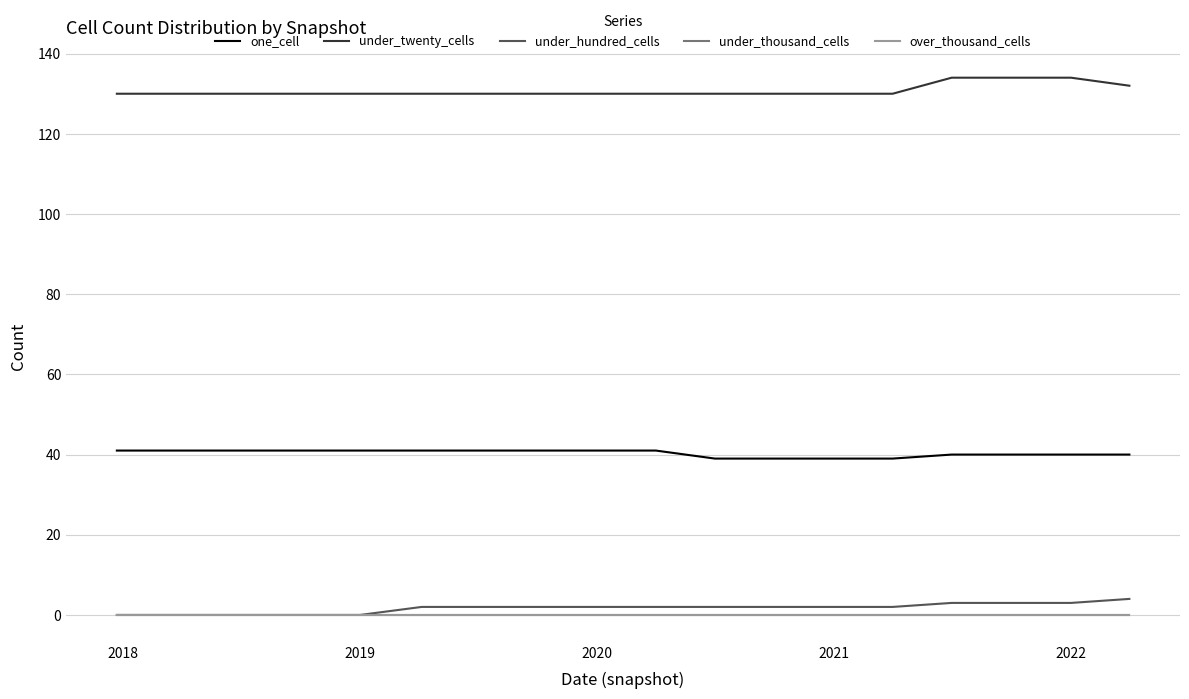

Is this an area chart (filled region under the line)?

No